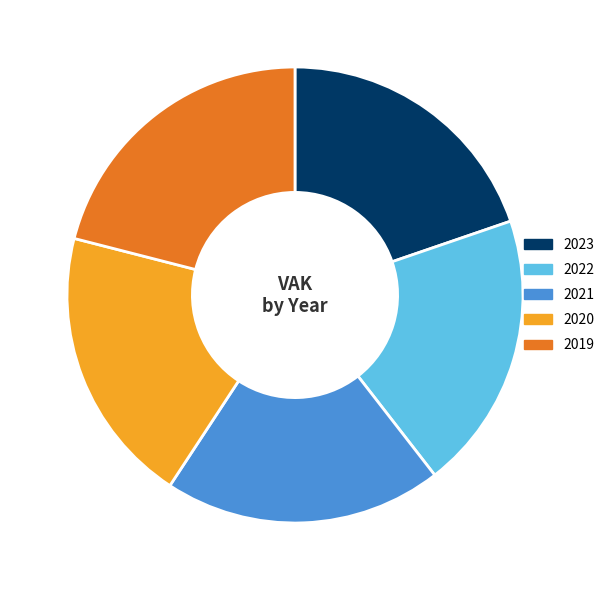

Does any single category account for the majority?

No